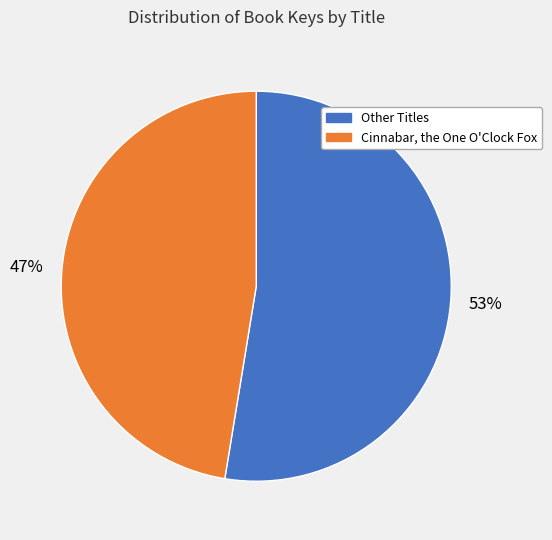

Is there a majority slice in this chart?

Yes